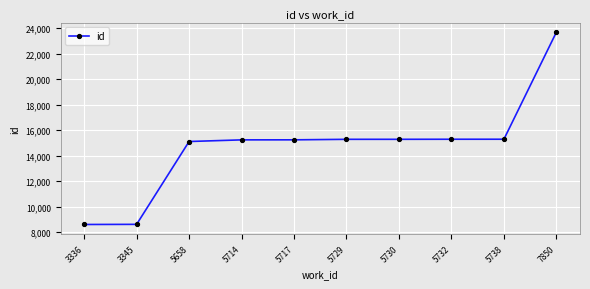

Between 5717 and 7850, which is larger?

7850